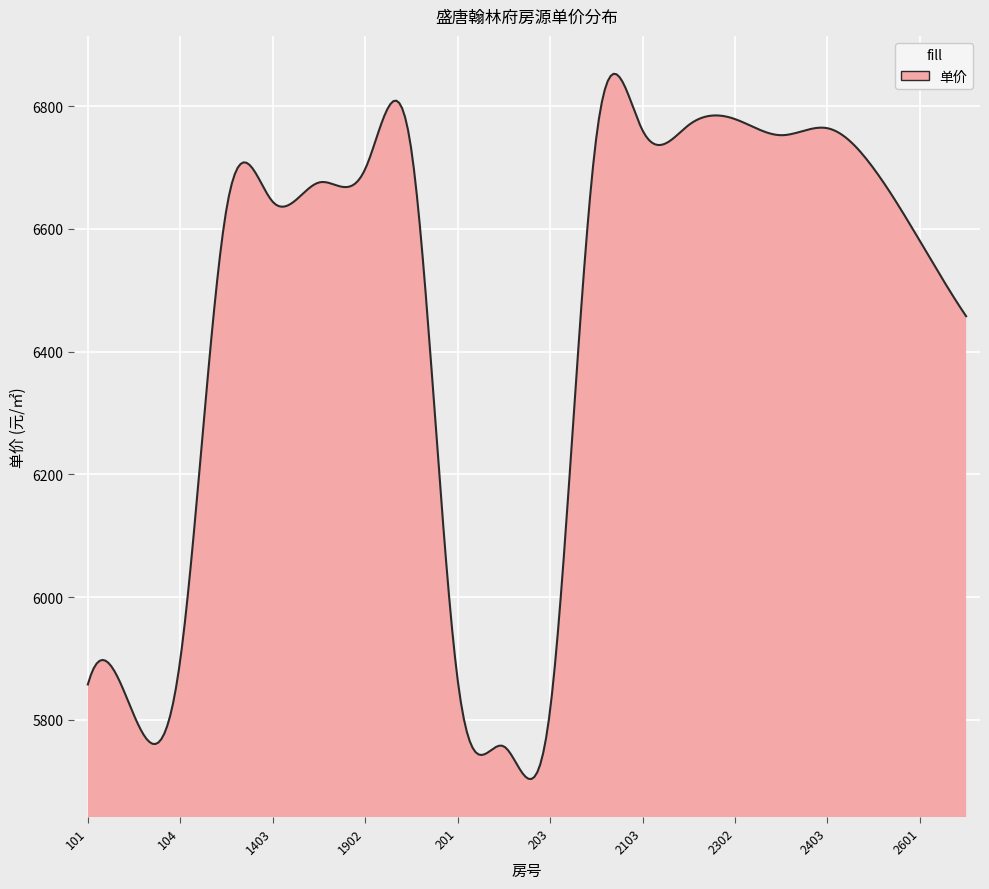

What is the maximum value shown in the chart?

6852.9